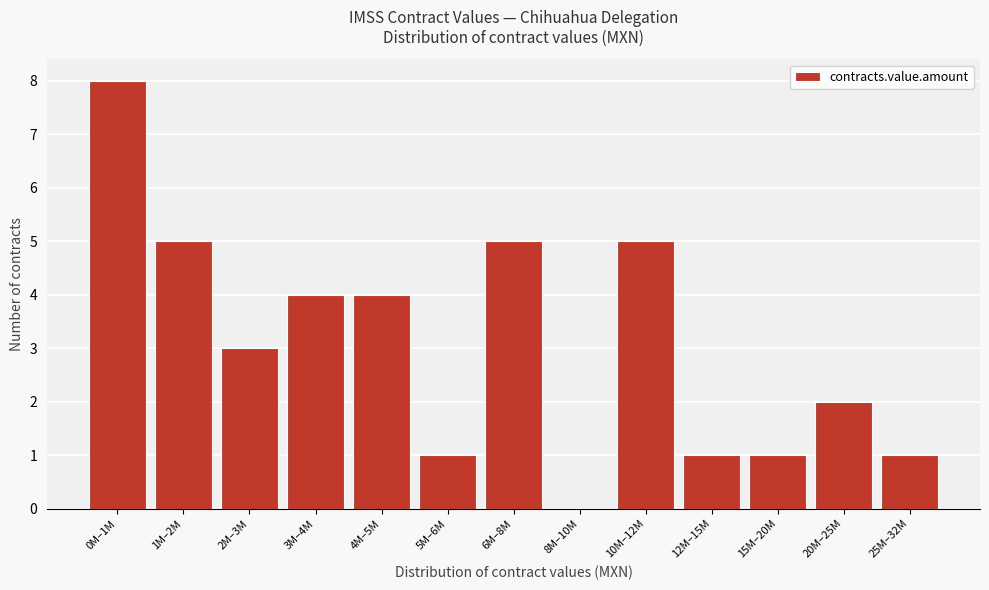

Reading right to left, what are all the values shown in this chart?

25M–32M=1	20M–25M=2	15M–20M=1	12M–15M=1	10M–12M=5	8M–10M=0	6M–8M=5	5M–6M=1	4M–5M=4	3M–4M=4	2M–3M=3	1M–2M=5	0M–1M=8